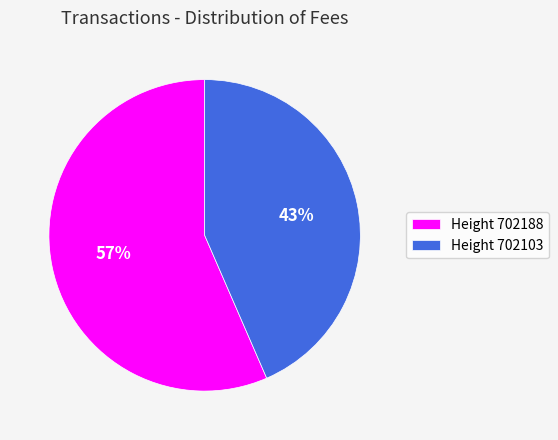

What is the smallest slice in the pie chart?

Height 702103